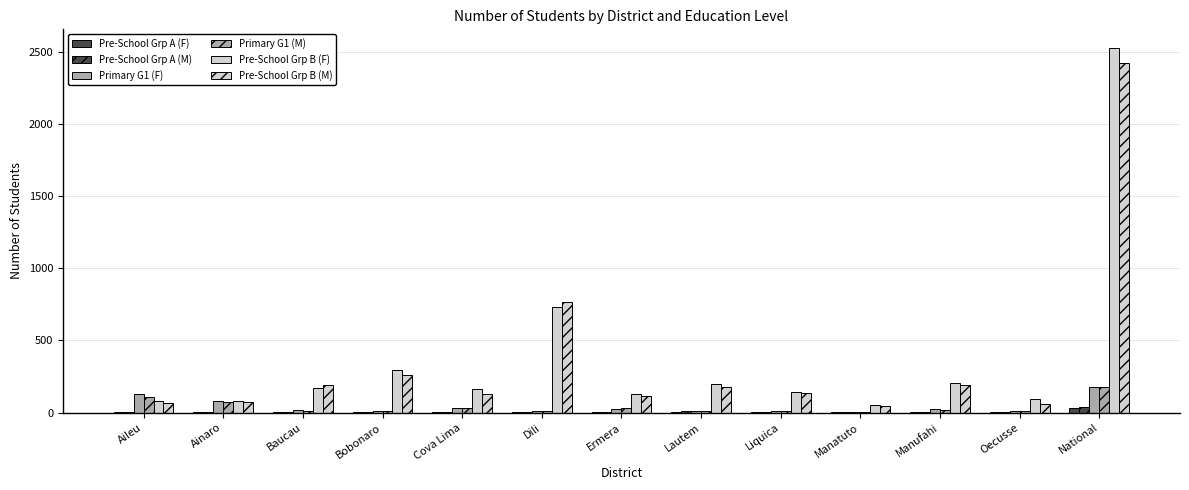

Are the bars grouped side by side (vs. stacked)?

Yes